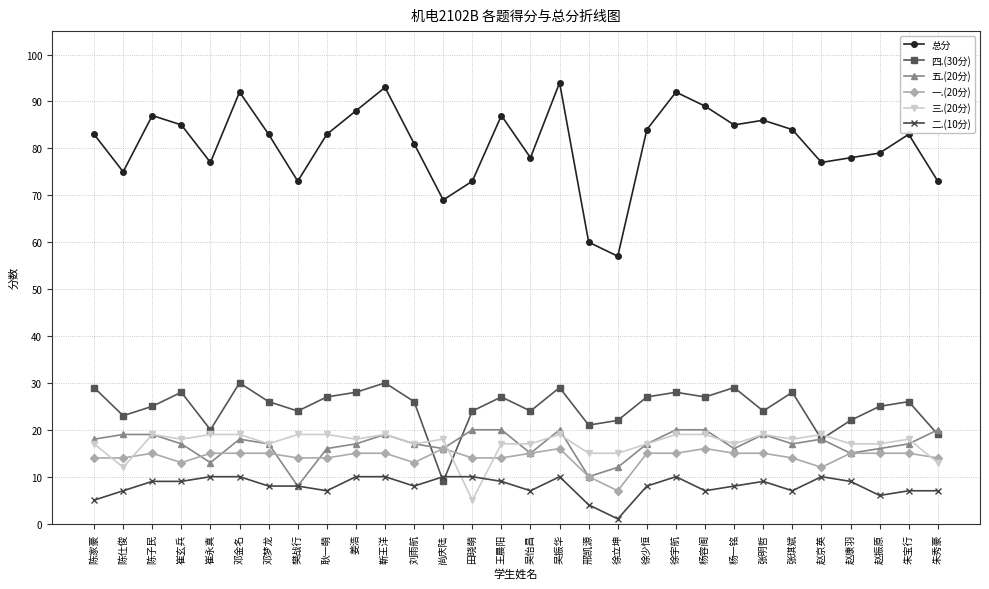

Reading left to right, transcribe all the data shown in this chart.

总分: 陈家豪=83	陈仕俊=75	陈子民=87	崔玄兵=85	崔永真=77	邓金名=92	邓梦龙=83	樊战行=73	耿一萌=83	姜浩=88	靳王洋=93	刘雨航=81	尚庆陆=69	田晓萌=73	王晨阳=87	吴怡昌=78	吴振华=94	邢凯源=60	徐立坤=57	徐少恒=84	徐宇航=92	杨容阁=89	杨一铭=85	张明哲=86	张琪斌=84	赵京英=77	赵康羽=78	赵振原=79	朱宝行=83	朱秀豪=73
四.(30分): 陈家豪=29	陈仕俊=23	陈子民=25	崔玄兵=28	崔永真=20	邓金名=30	邓梦龙=26	樊战行=24	耿一萌=27	姜浩=28	靳王洋=30	刘雨航=26	尚庆陆=9	田晓萌=24	王晨阳=27	吴怡昌=24	吴振华=29	邢凯源=21	徐立坤=22	徐少恒=27	徐宇航=28	杨容阁=27	杨一铭=29	张明哲=24	张琪斌=28	赵京英=18	赵康羽=22	赵振原=25	朱宝行=26	朱秀豪=19
五.(20分): 陈家豪=18	陈仕俊=19	陈子民=19	崔玄兵=17	崔永真=13	邓金名=18	邓梦龙=17	樊战行=8	耿一萌=16	姜浩=17	靳王洋=19	刘雨航=17	尚庆陆=16	田晓萌=20	王晨阳=20	吴怡昌=15	吴振华=20	邢凯源=10	徐立坤=12	徐少恒=17	徐宇航=20	杨容阁=20	杨一铭=16	张明哲=19	张琪斌=17	赵京英=18	赵康羽=15	赵振原=16	朱宝行=17	朱秀豪=20
一.(20分): 陈家豪=14	陈仕俊=14	陈子民=15	崔玄兵=13	崔永真=15	邓金名=15	邓梦龙=15	樊战行=14	耿一萌=14	姜浩=15	靳王洋=15	刘雨航=13	尚庆陆=16	田晓萌=14	王晨阳=14	吴怡昌=15	吴振华=16	邢凯源=10	徐立坤=7	徐少恒=15	徐宇航=15	杨容阁=16	杨一铭=15	张明哲=15	张琪斌=14	赵京英=12	赵康羽=15	赵振原=15	朱宝行=15	朱秀豪=14
三.(20分): 陈家豪=17	陈仕俊=12	陈子民=19	崔玄兵=18	崔永真=19	邓金名=19	邓梦龙=17	樊战行=19	耿一萌=19	姜浩=18	靳王洋=19	刘雨航=17	尚庆陆=18	田晓萌=5	王晨阳=17	吴怡昌=17	吴振华=19	邢凯源=15	徐立坤=15	徐少恒=17	徐宇航=19	杨容阁=19	杨一铭=17	张明哲=19	张琪斌=18	赵京英=19	赵康羽=17	赵振原=17	朱宝行=18	朱秀豪=13
二.(10分): 陈家豪=5	陈仕俊=7	陈子民=9	崔玄兵=9	崔永真=10	邓金名=10	邓梦龙=8	樊战行=8	耿一萌=7	姜浩=10	靳王洋=10	刘雨航=8	尚庆陆=10	田晓萌=10	王晨阳=9	吴怡昌=7	吴振华=10	邢凯源=4	徐立坤=1	徐少恒=8	徐宇航=10	杨容阁=7	杨一铭=8	张明哲=9	张琪斌=7	赵京英=10	赵康羽=9	赵振原=6	朱宝行=7	朱秀豪=7